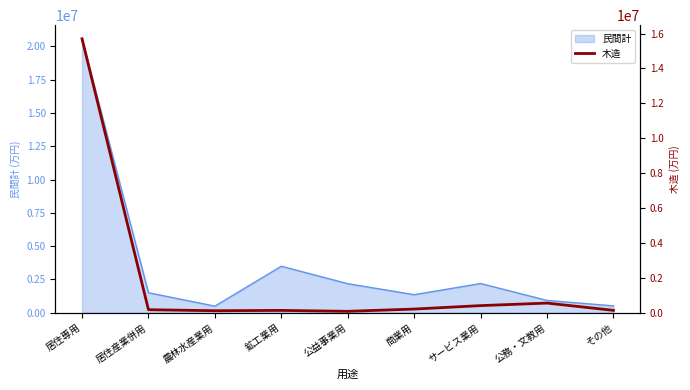

What is the smallest value displayed?

81448